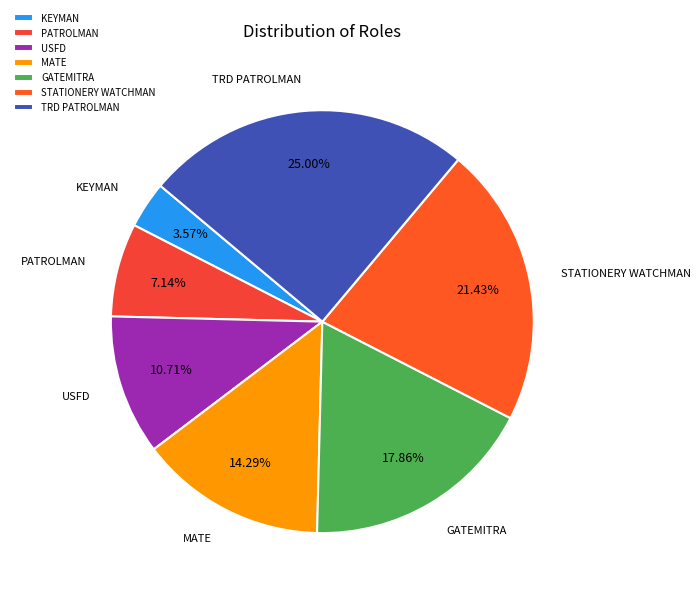

What portion of the pie excludes MATE?

85.7%